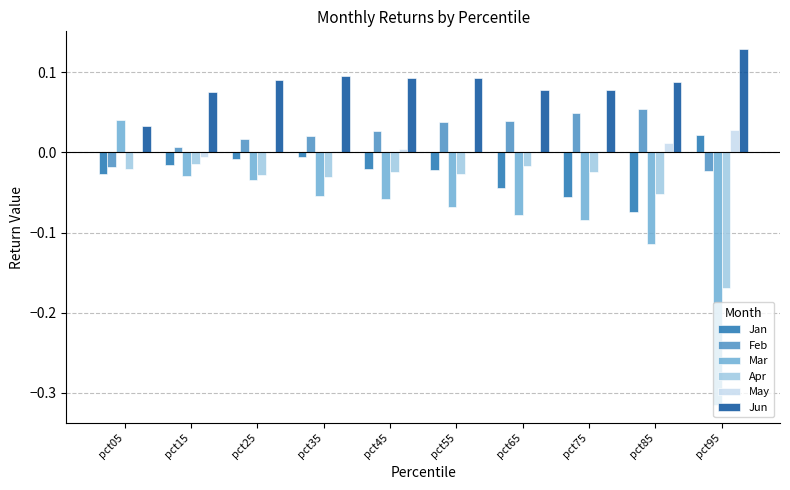

How many groups of bars are there?

10